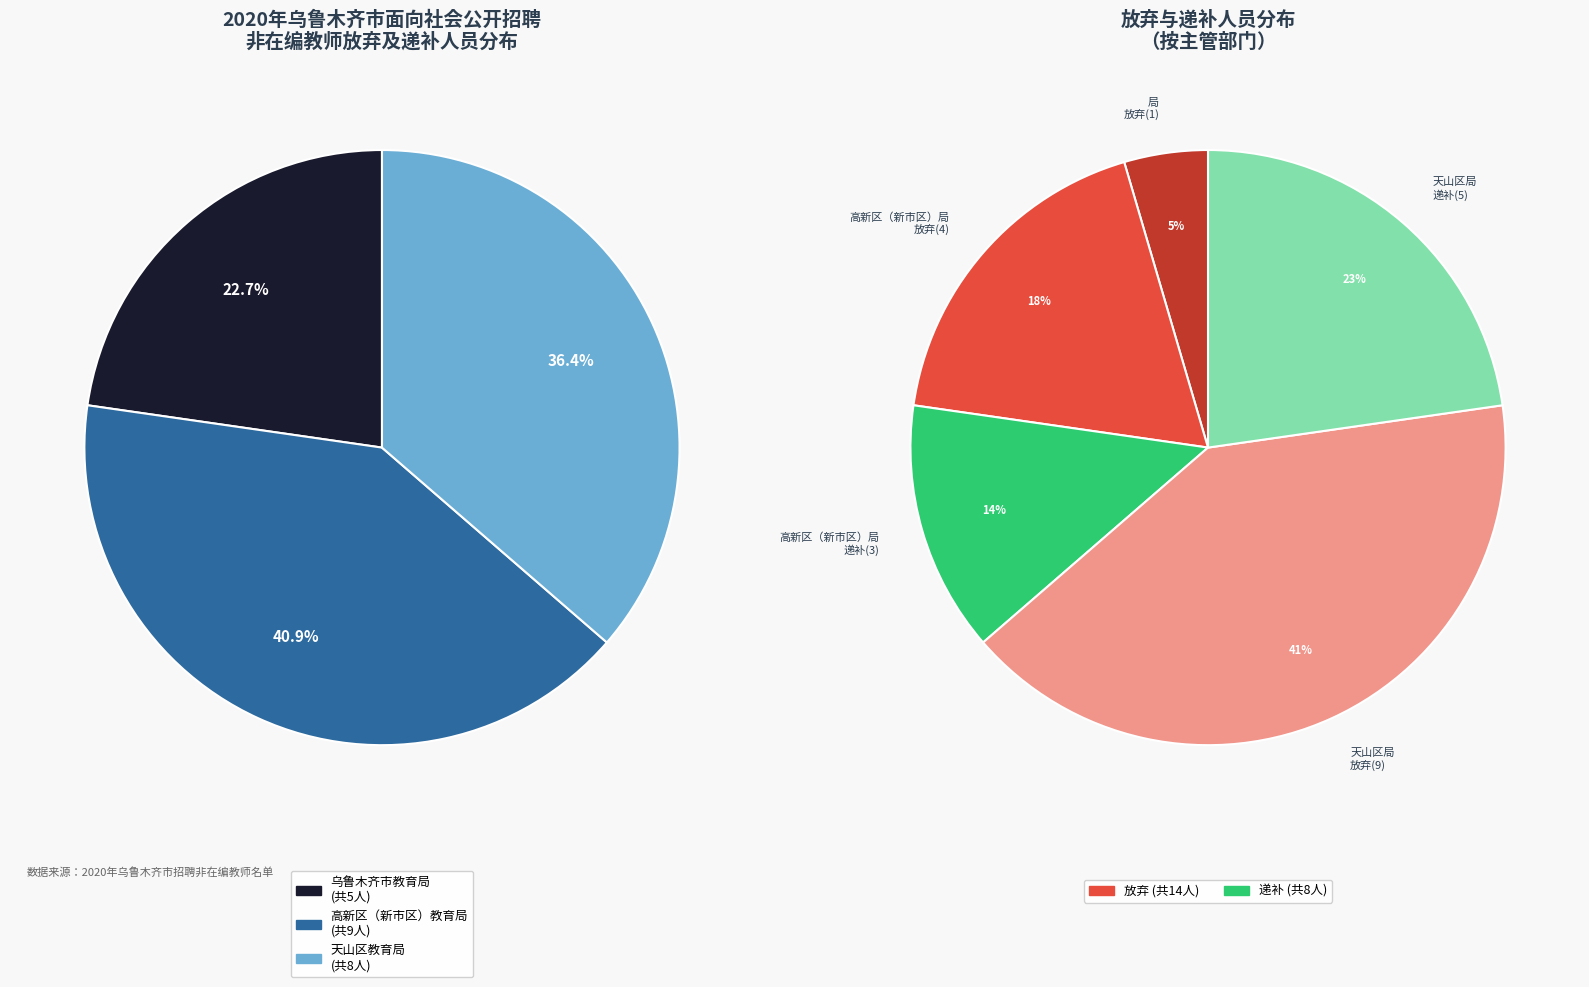

Does any single category account for the majority?

No